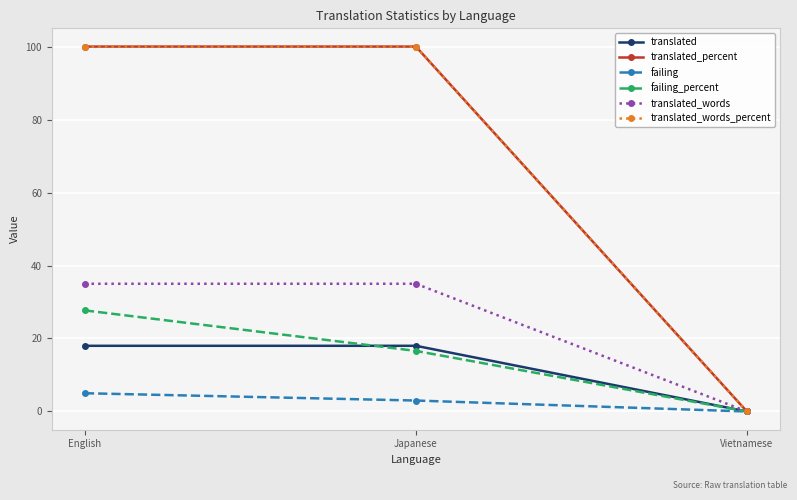

At how many categories does at least one series exceed 19?

2